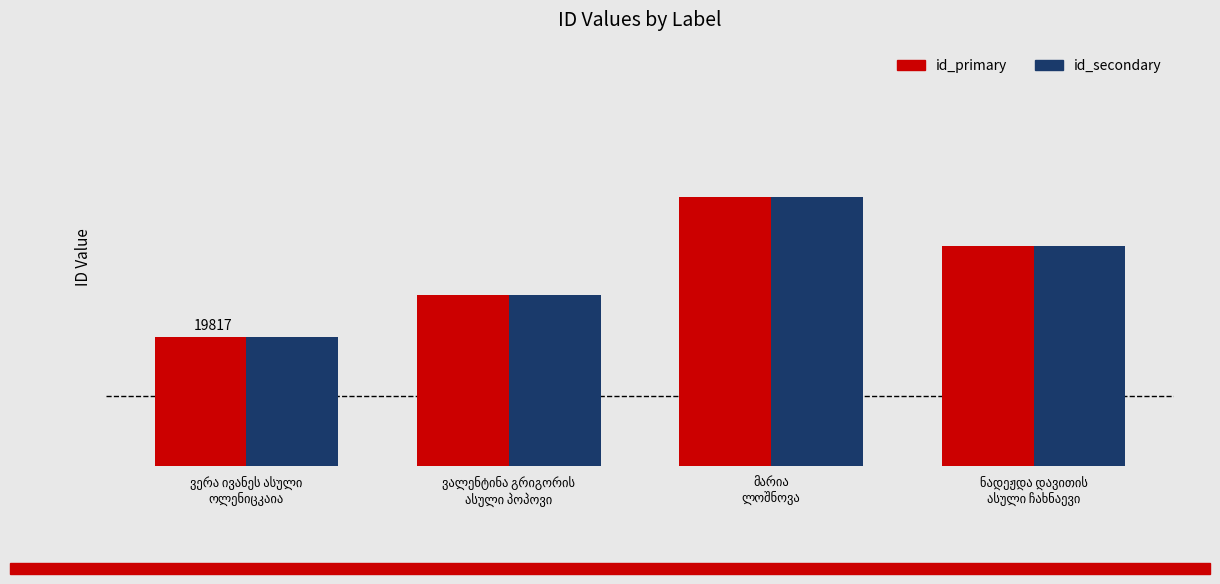

Is it true that id_primary equals 31951 at ვერა ივანეს ასული
ოლენიცკაია?

False